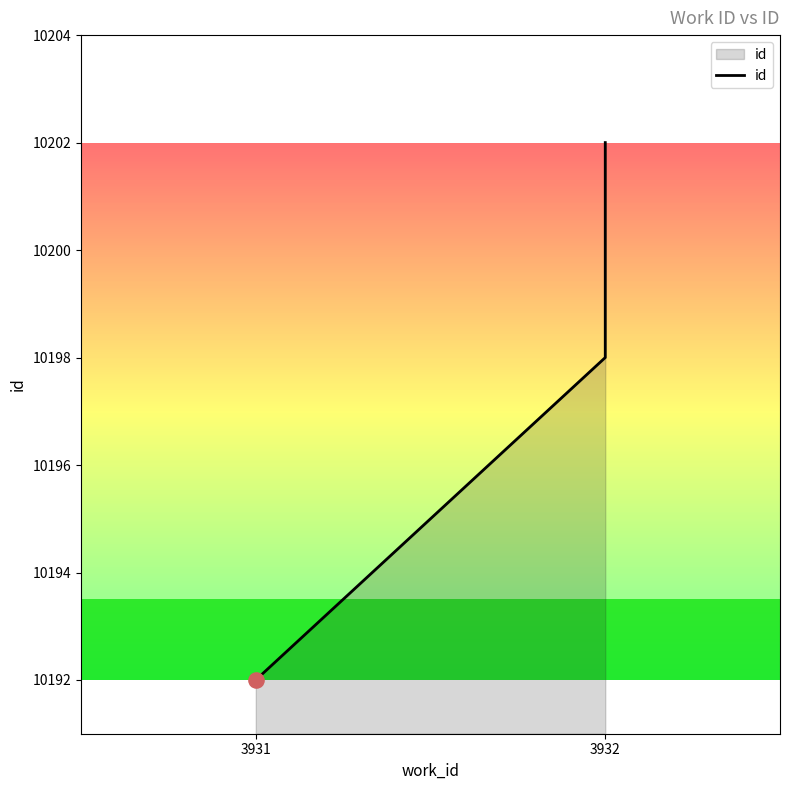

Approximately how many times larger is the value at 3932 compared to 3932?

1.0